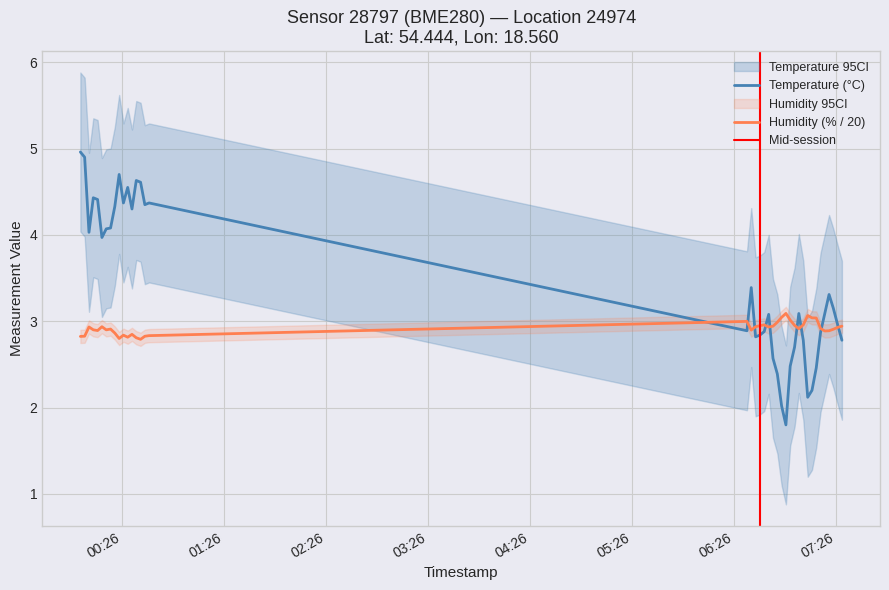

What is the maximum value for Temperature (°C)?

5.0